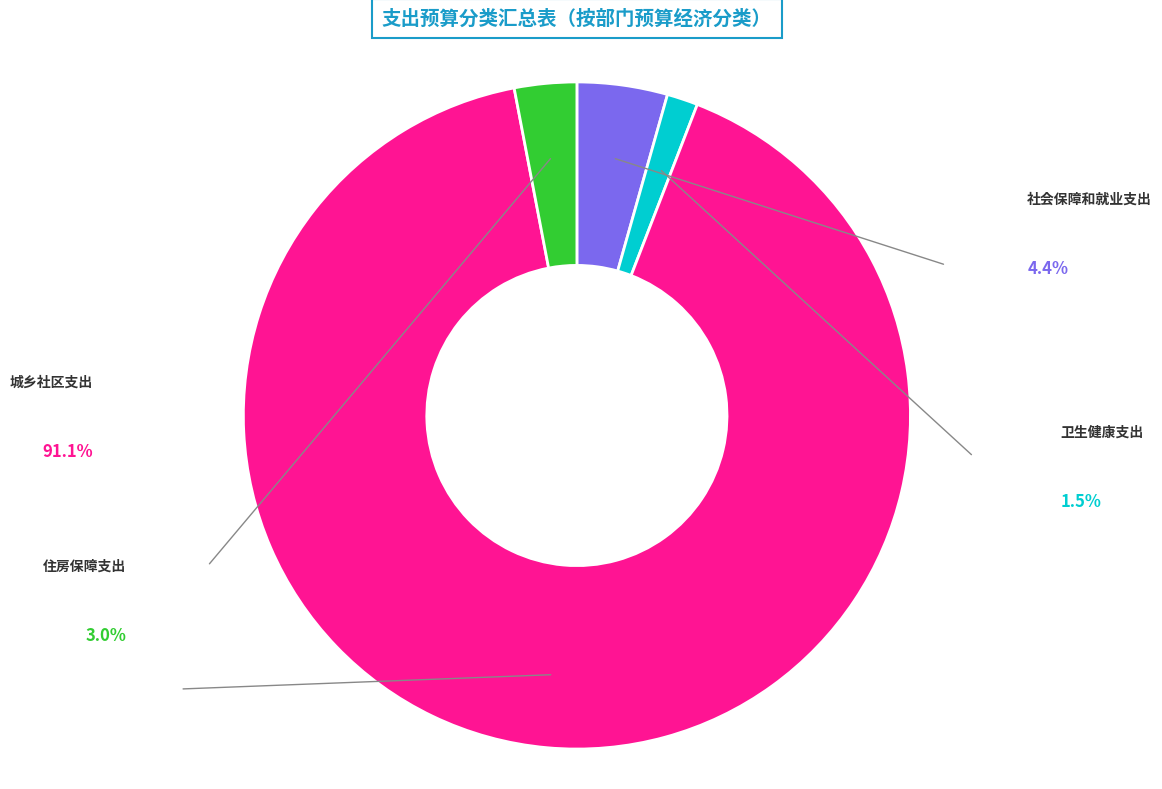

What is the largest slice in the pie chart?

城乡社区支出